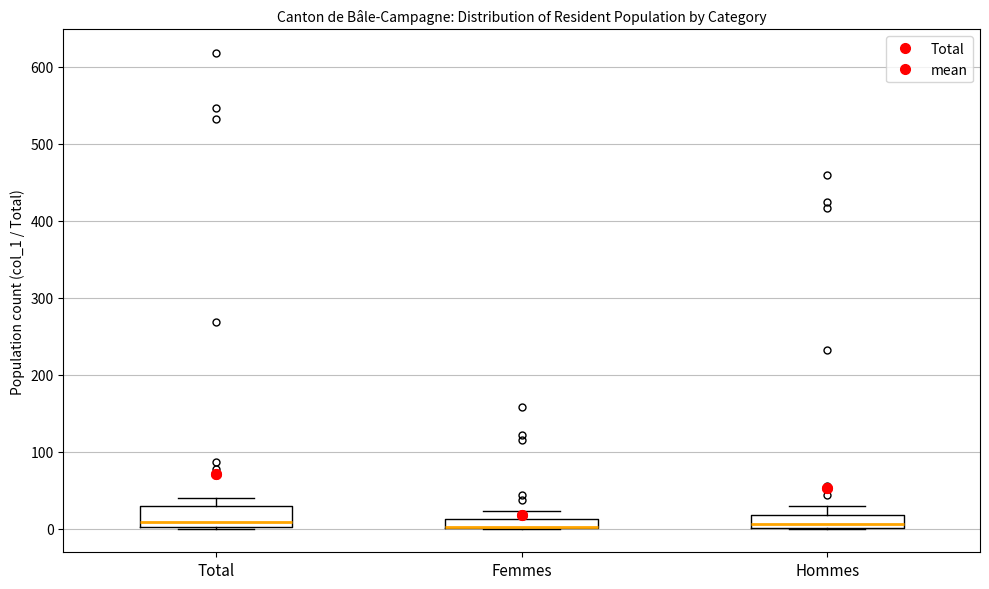

Where does the median line of the box for Total sit on the y-axis? The values are not printed on the chart, so give them approximately, as read against the axis.

10